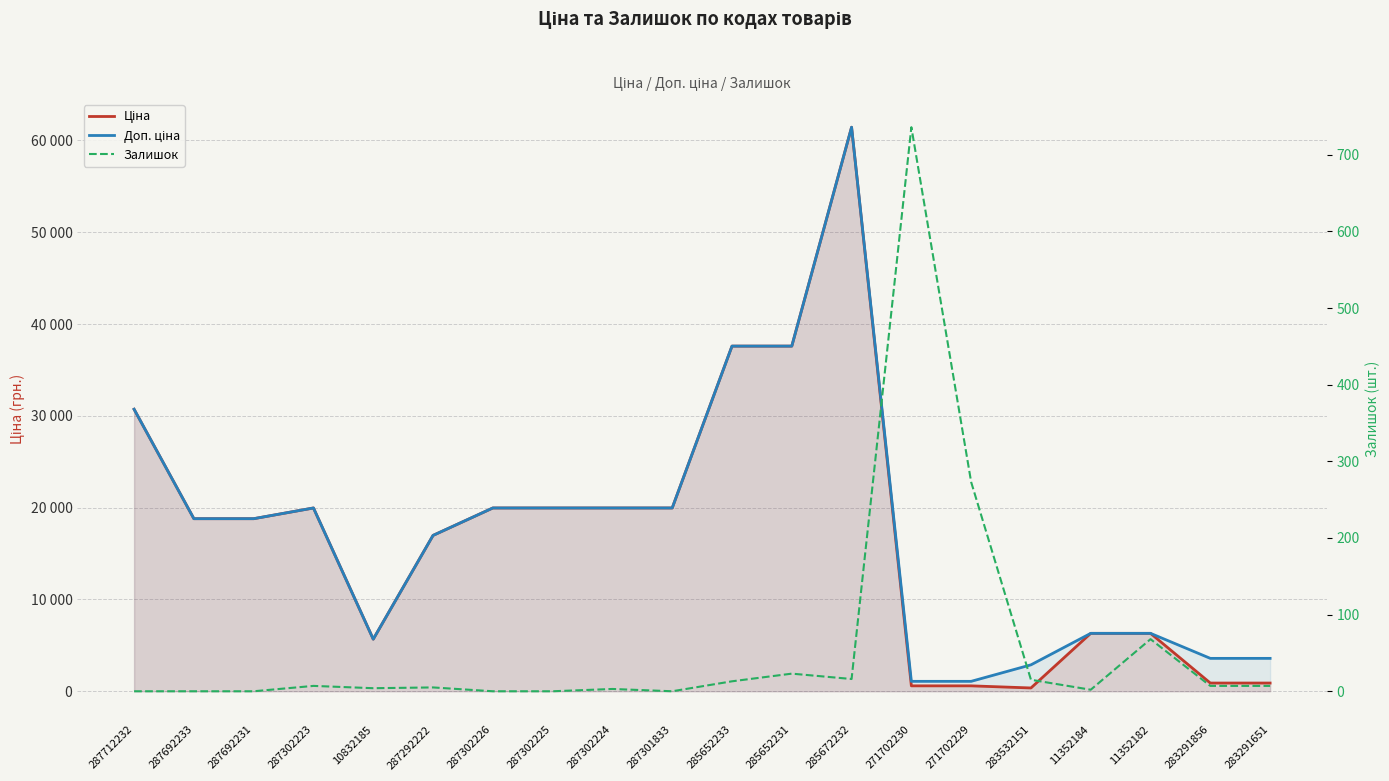

At which category does Ціна reach its first local valley?

10832185